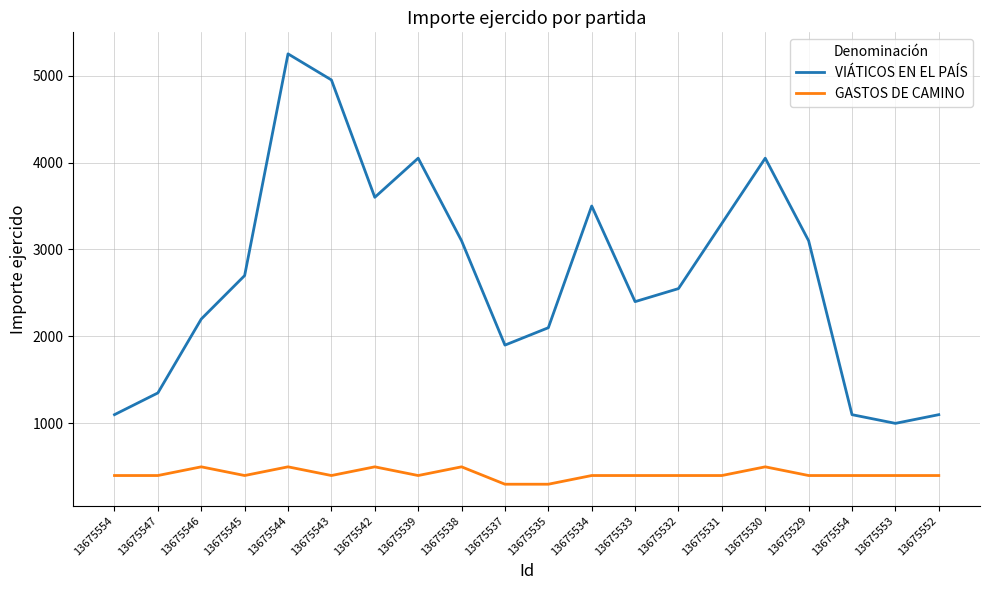

Is this an area chart (filled region under the line)?

No